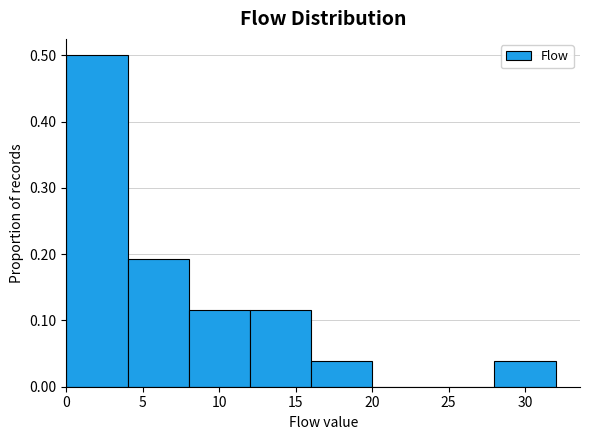

What is the height of the bar covering 12 to 16 on the x-axis? The values are not printed on the chart, so give them approximately, as read against the axis.

0.12